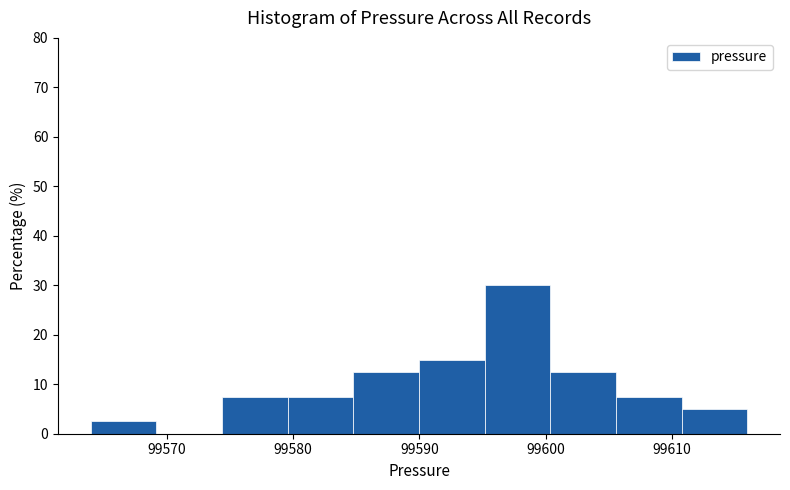

Reading left to right, transcribe this chart: for each bar, give the range it covers on the x-axis and its height. Neither the bar edges nor the heights are printed on the chart, so give them approximately, as read against the axes.

99564 to 99569: 3
99569 to 99574: 0
99574 to 99580: 8
99580 to 99585: 8
99585 to 99590: 13
99590 to 99595: 15
99595 to 99600: 30
99600 to 99606: 13
99606 to 99611: 8
99611 to 99616: 5